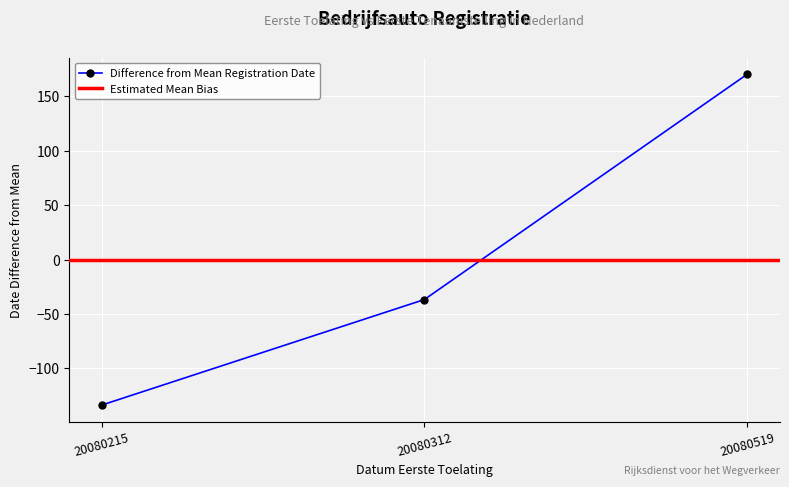

The chart shows a value of 69.8 at 20080519. True or false?

False